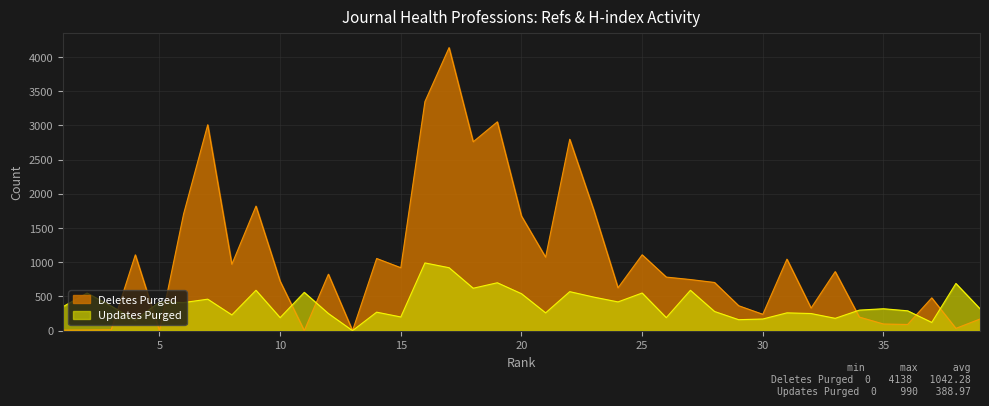

What is the value of the Deletes Purged point at the 12th from the left?

825